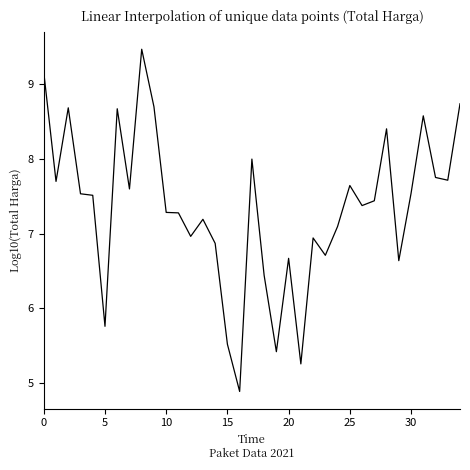

How many lines are shown in the chart?

1